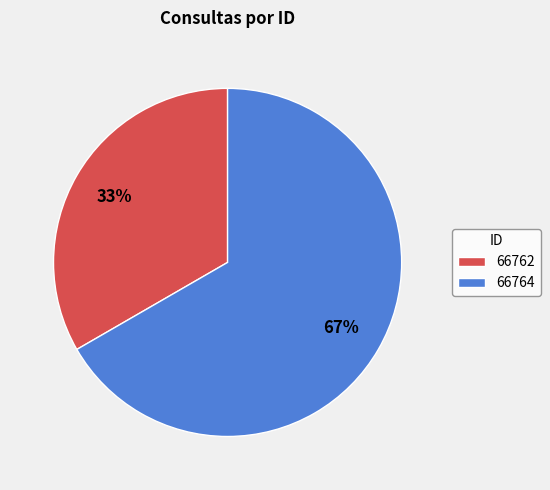

The 66762 slice represents 42% of the pie. True or false?

False